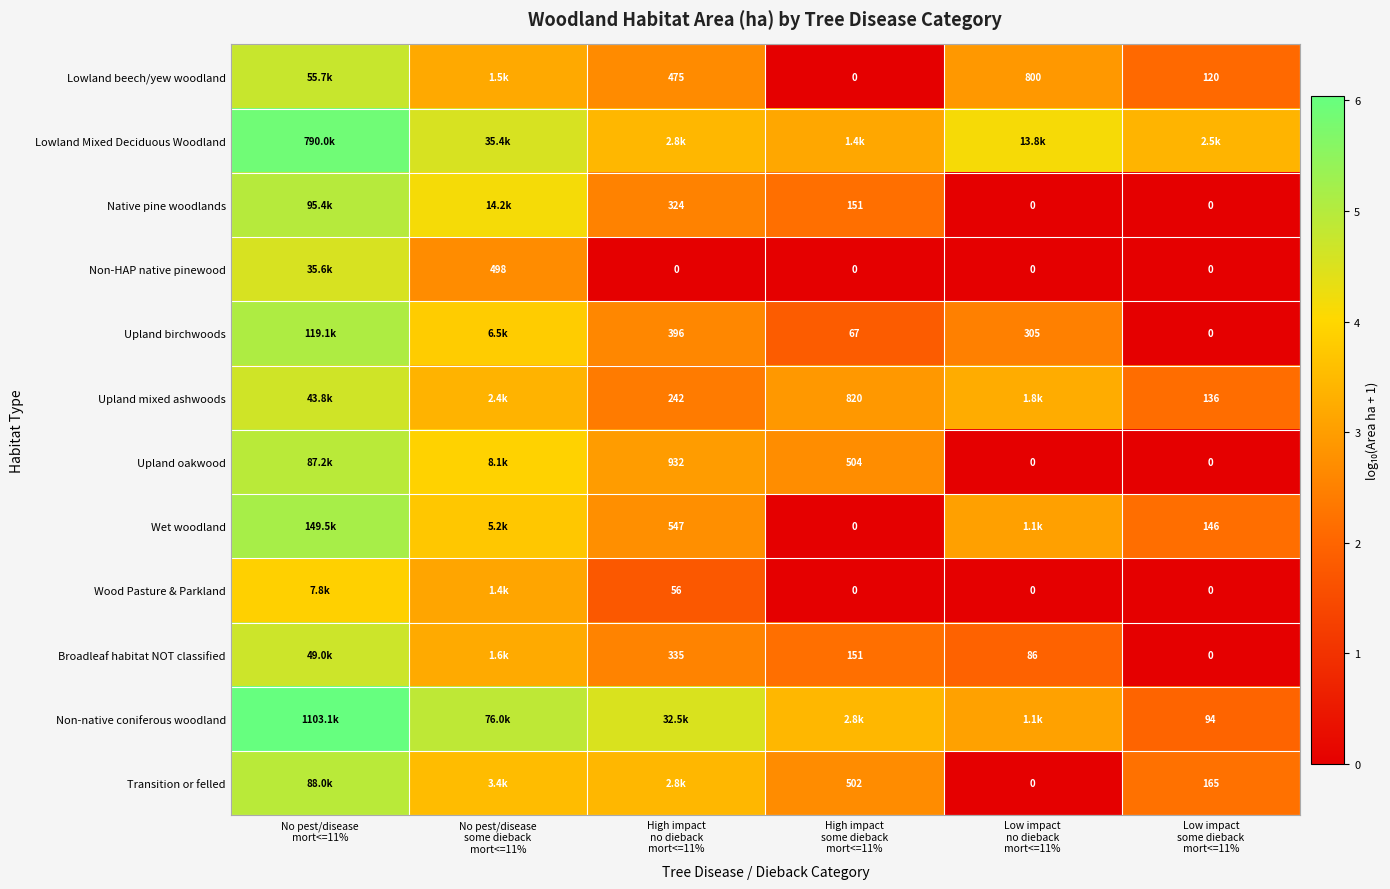

How many categories are shown in the chart?

6